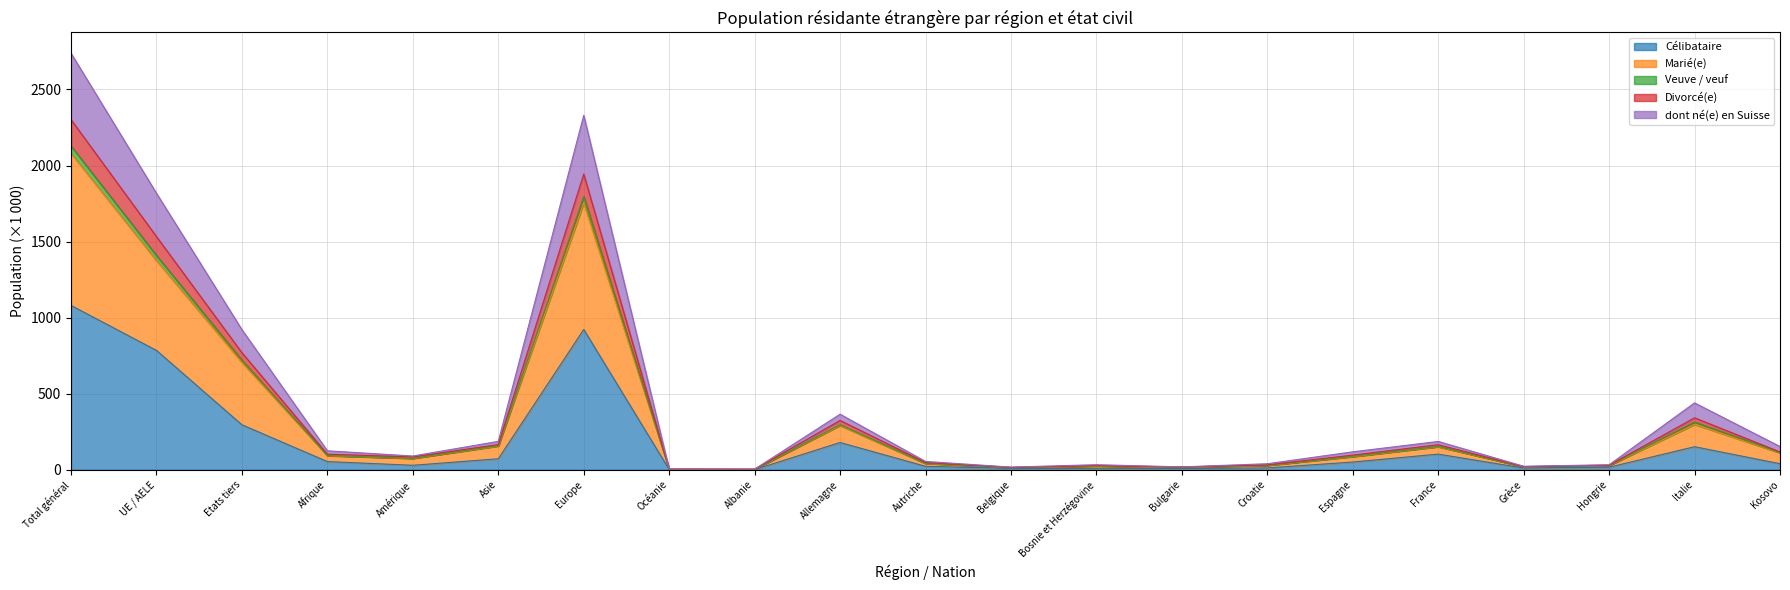

How many series are shown in this chart?

5